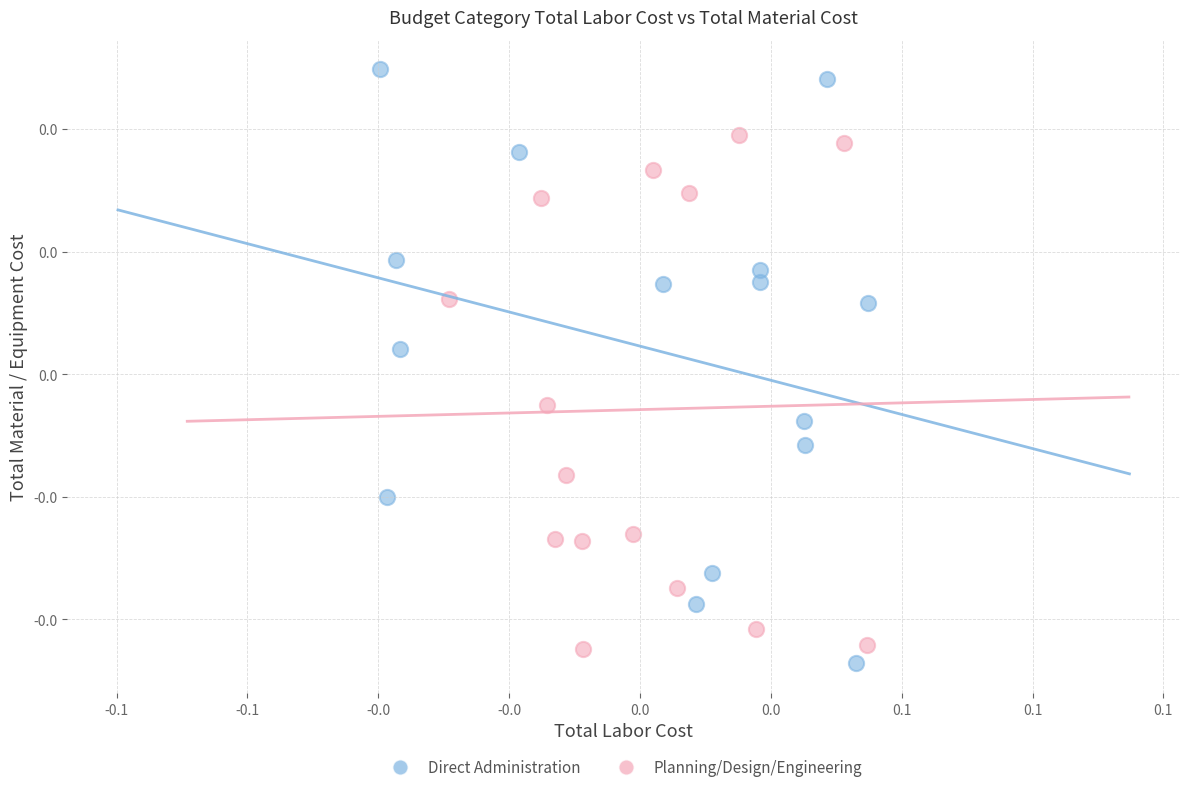

What are all the series names shown in the legend?

Direct Administration, Planning/Design/Engineering